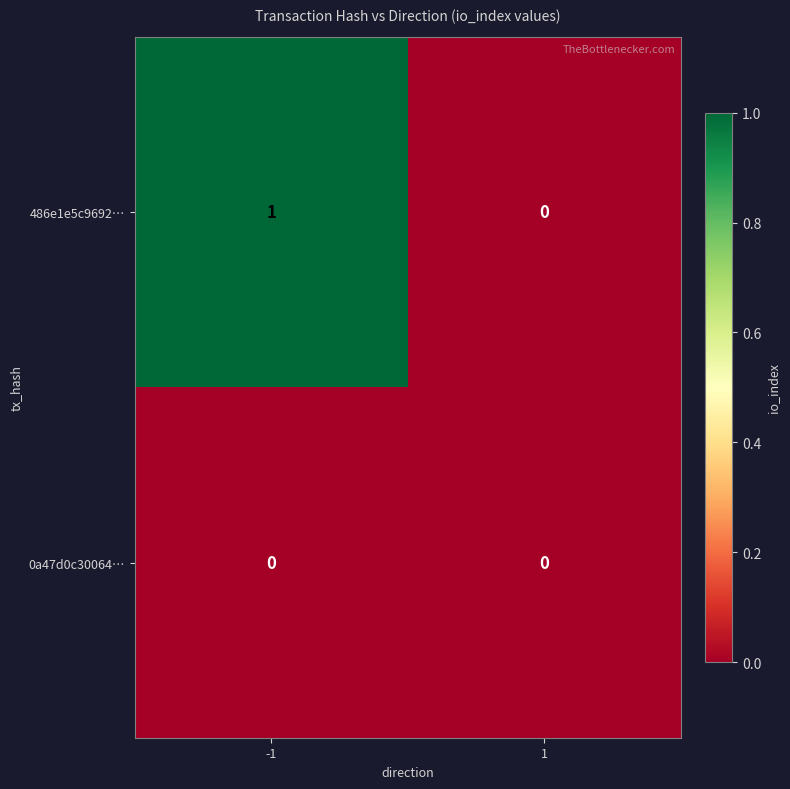

Reading right to left, what are all the values shown in this chart?

486e1e5c9692…: 0	1
0a47d0c30064…: 0	0